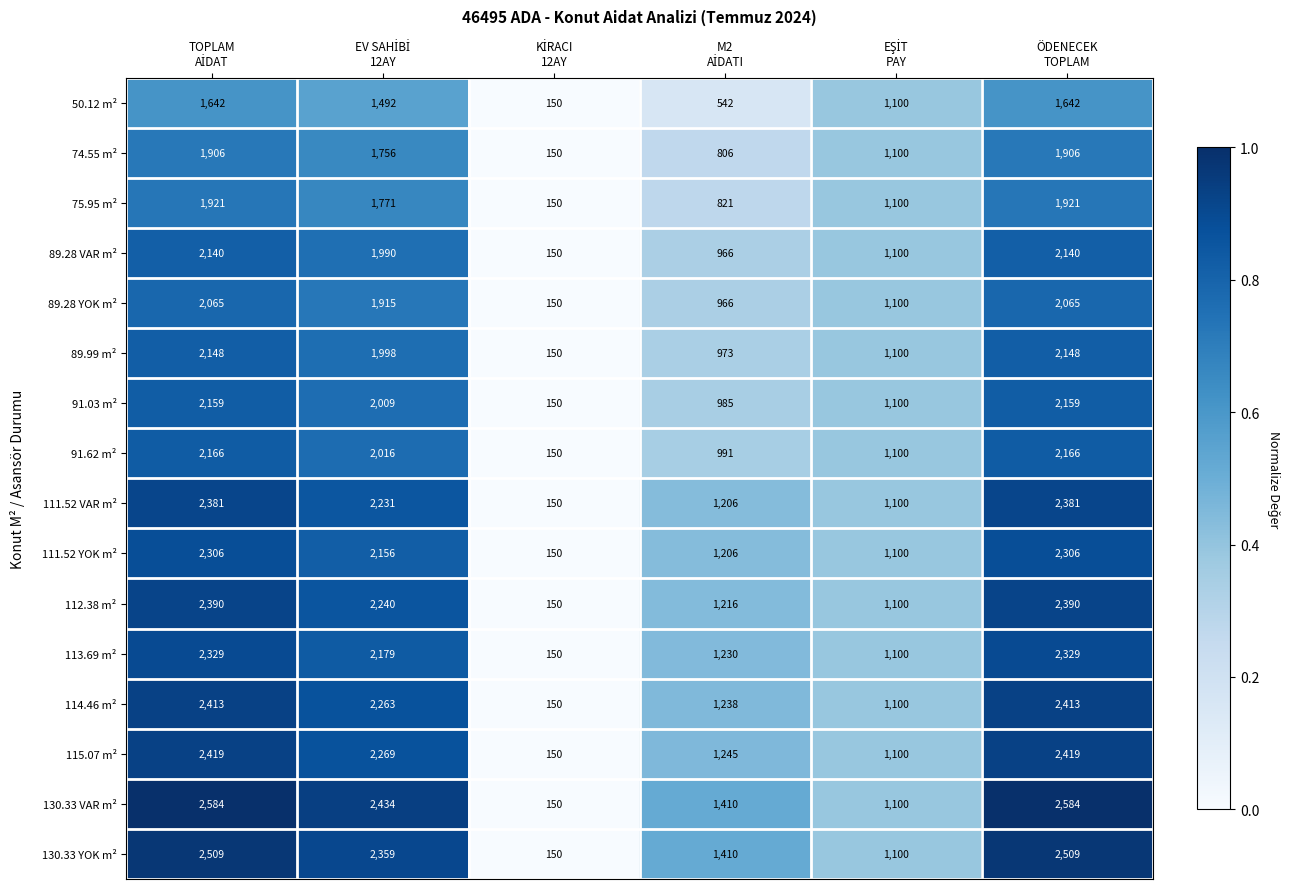

What is the sum of all 89.99 m² values?

8517